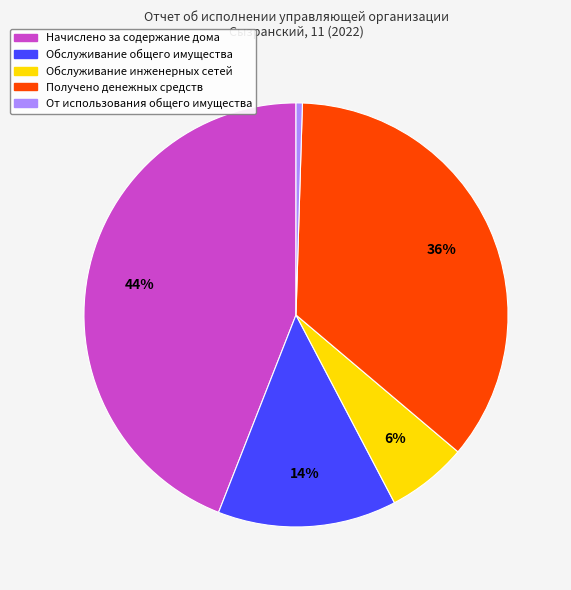

What percentage is the Обслуживание инженерных сетей slice, to the nearest percent?

6%